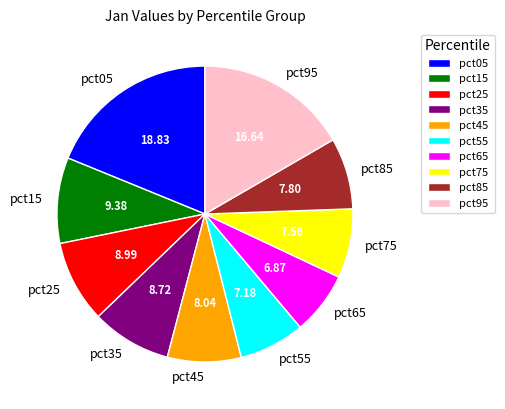

Count the number of slices in the pie.

10